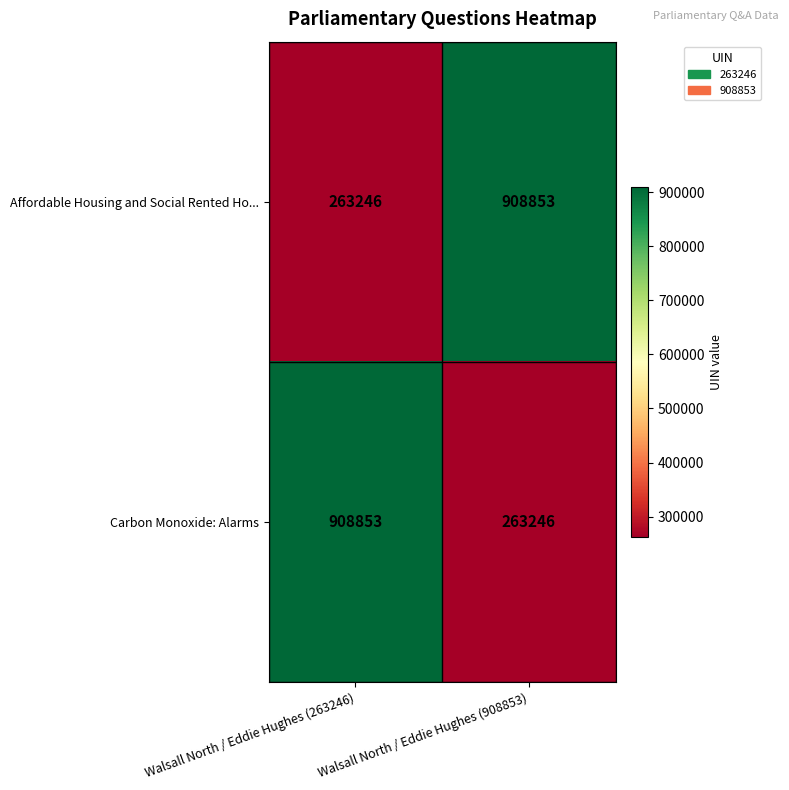

At Walsall North / Eddie Hughes (263246), list the series in order from largest to smallest.

Carbon Monoxide: Alarms, Affordable Housing and Social Rented Ho...